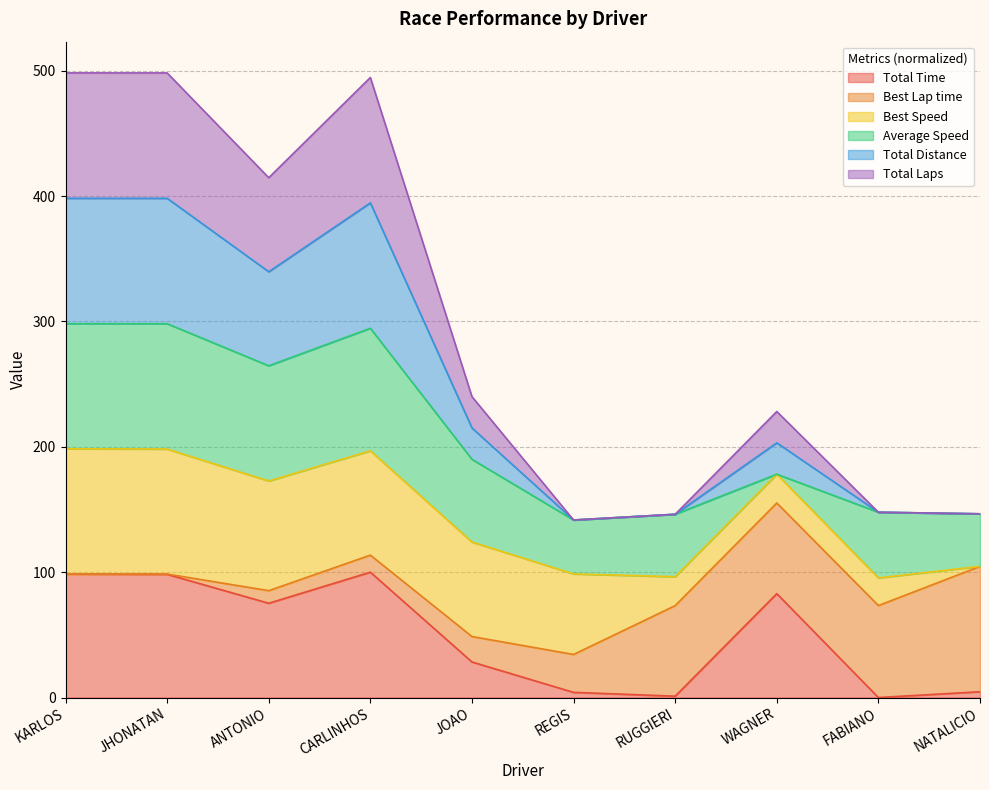

What is the difference between the Total Distance values at RUGGIERI and NATALICIO?

0.4